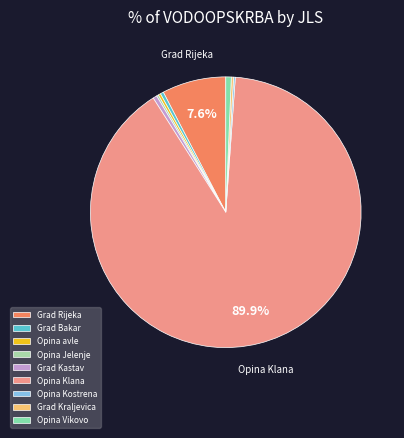

To the nearest percent, what is the average slice percentage?

11%